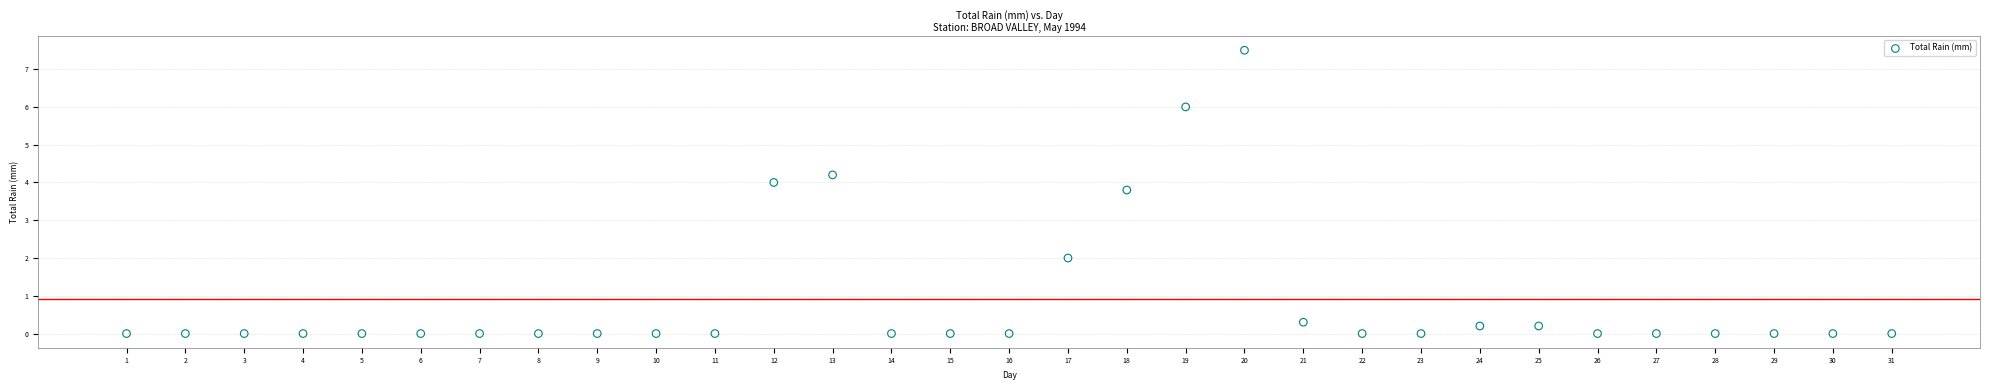

What Y value in the scatter plot is closest to 3?

3.8